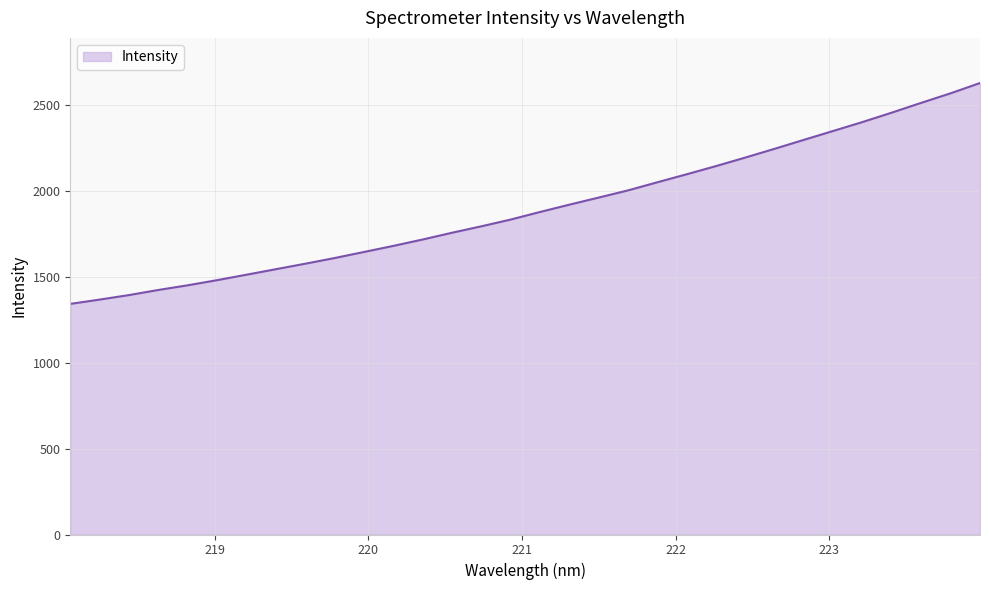

What is the greatest value displayed?

2627.9